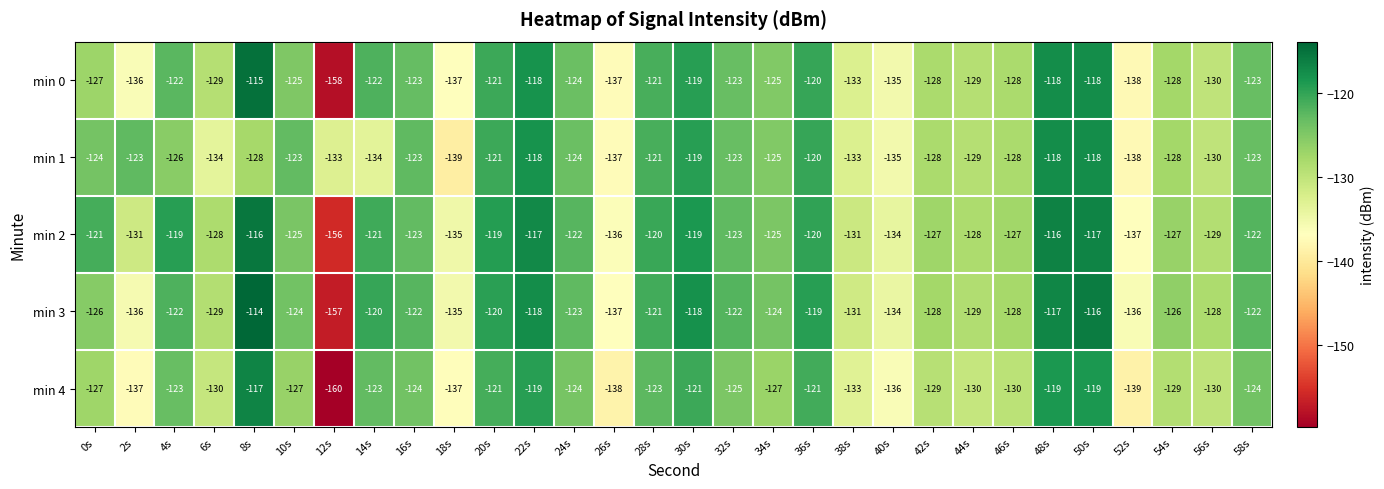

True or false: min 3 has a value of -122 at 32s.

True